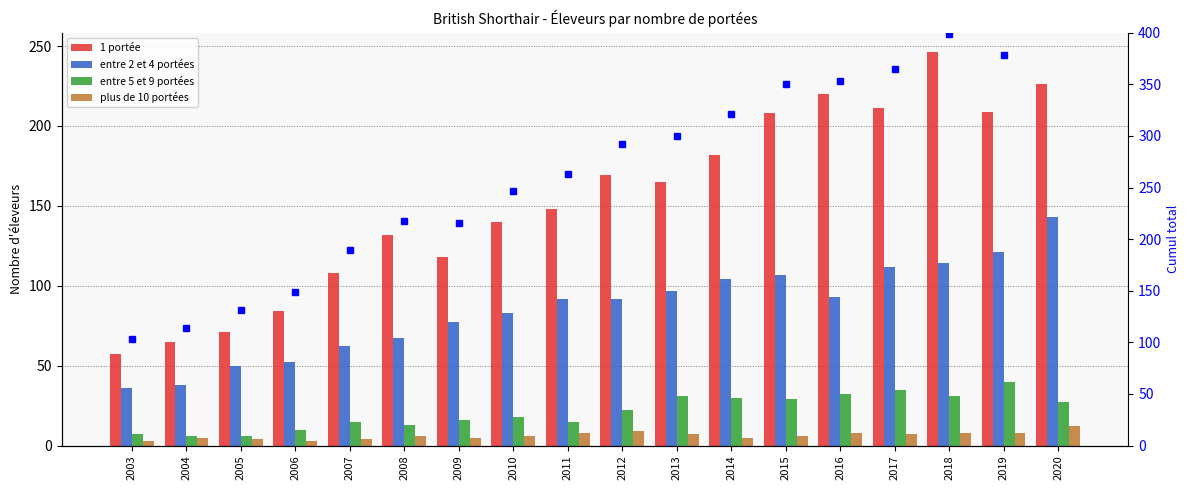

At how many categories does at least one series exceed 103?

17